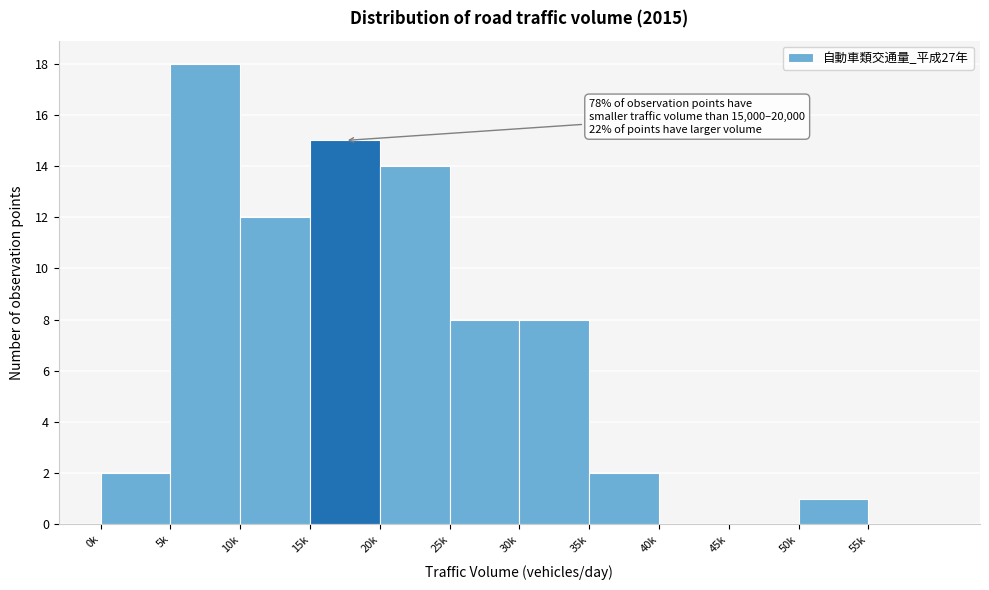

Reading left to right, what are all the values shown in this chart?

0k=2	5k=18	10k=12	15k=15	20k=14	25k=8	30k=8	35k=2	40k=0	45k=0	50k=1	55k=0